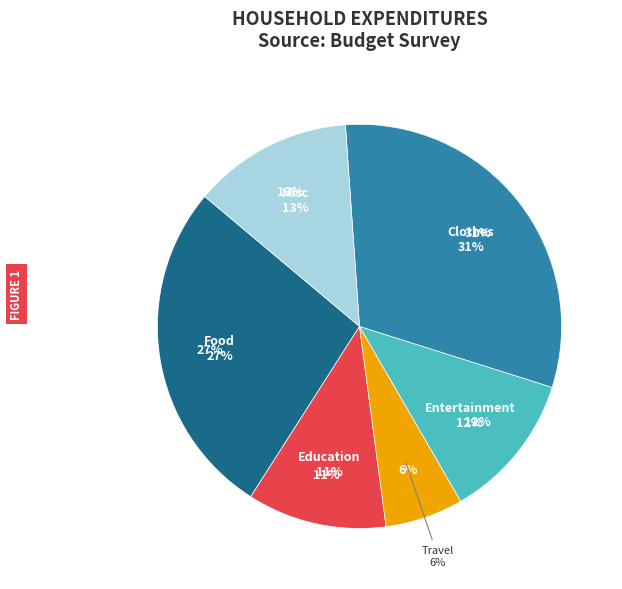

How many segments does this pie chart have?

6